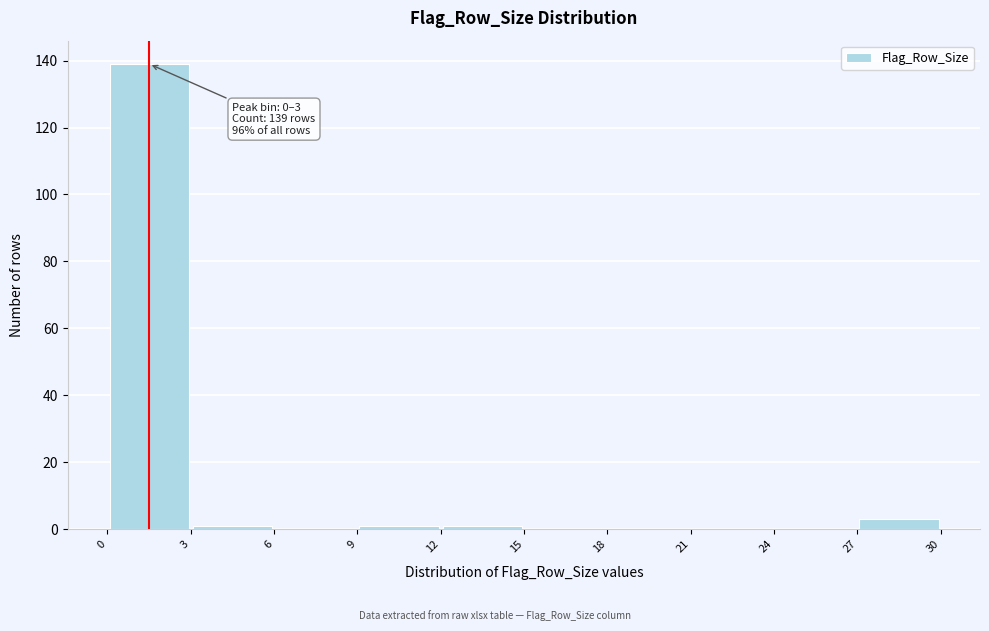

Over which range of the x-axis is the bar tallest?

0 to 3